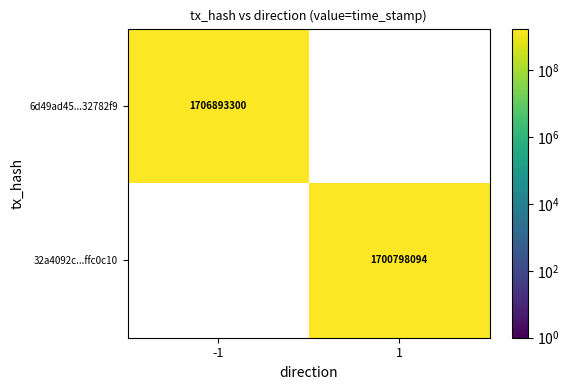

Which category has the highest value across all series?

-1